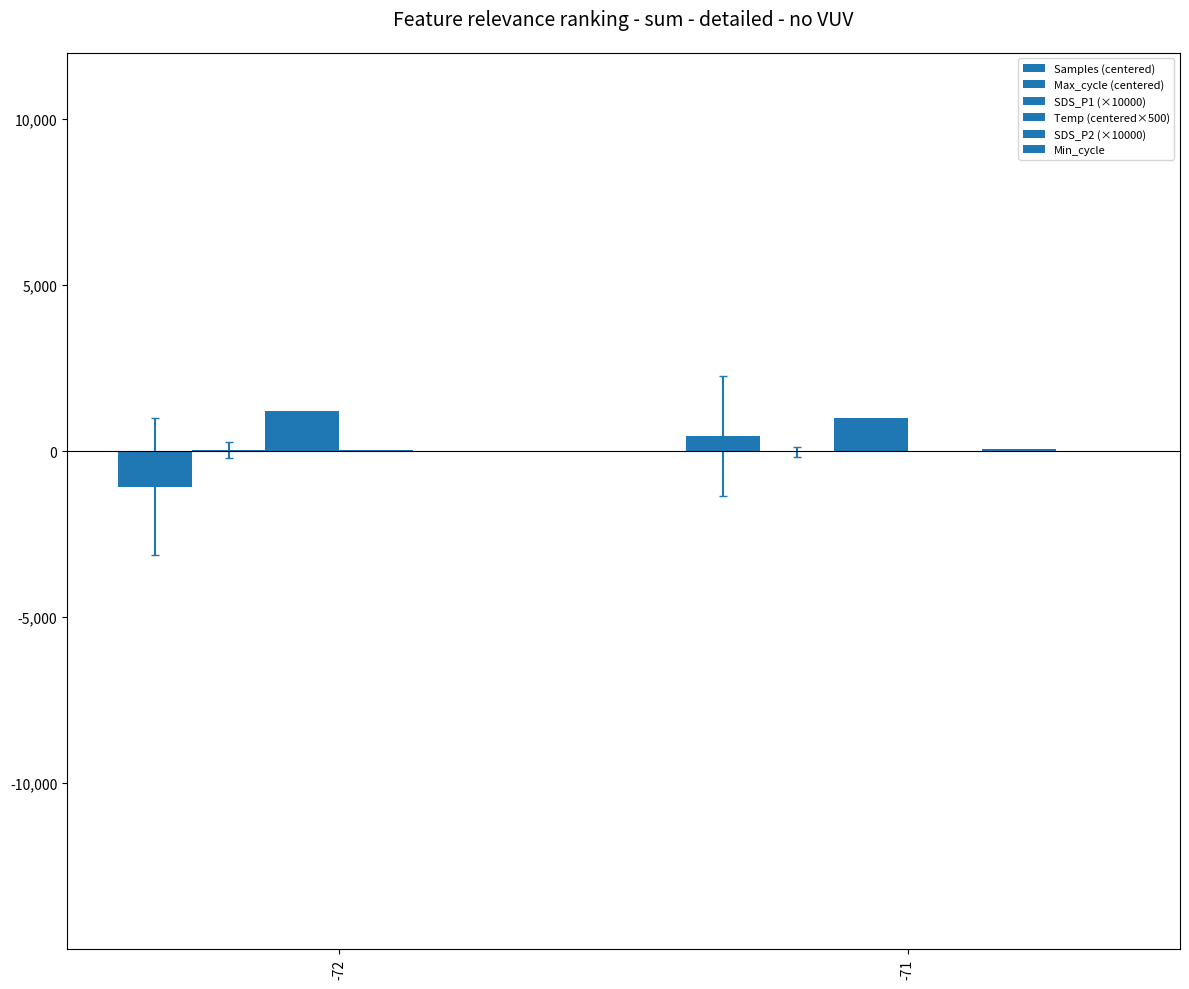

What is the minimum value for Max_cycle (centered)?

-18.5